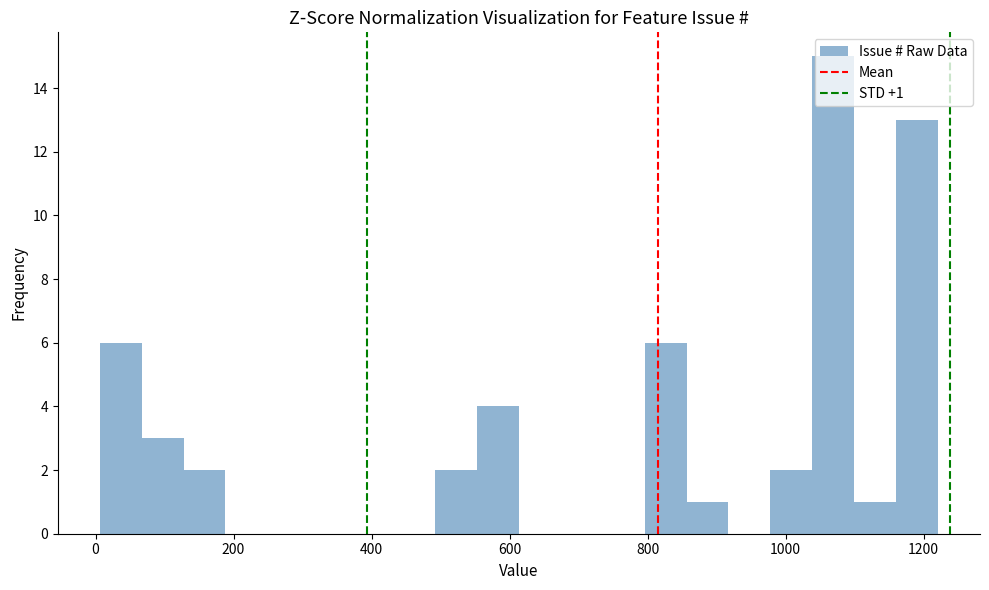

Read against the x-axis, roughly where is the centre of the tallest bar?

1060